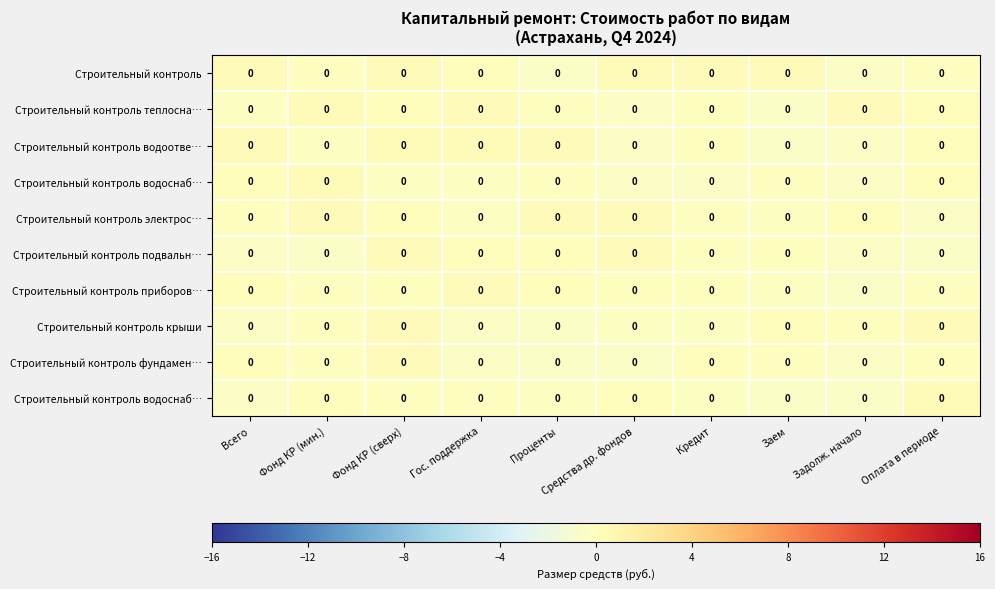

How many categories are shown in the chart?

10